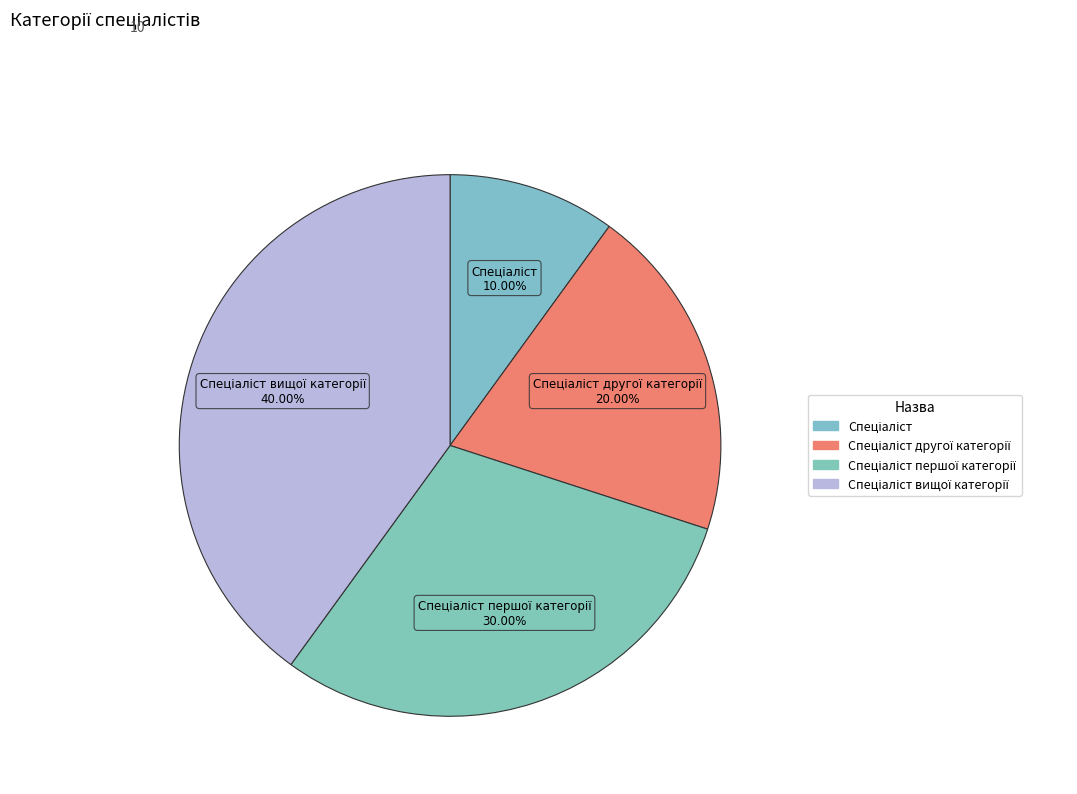

To the nearest percent, what is the difference between the largest and smallest slice percentages?

30%